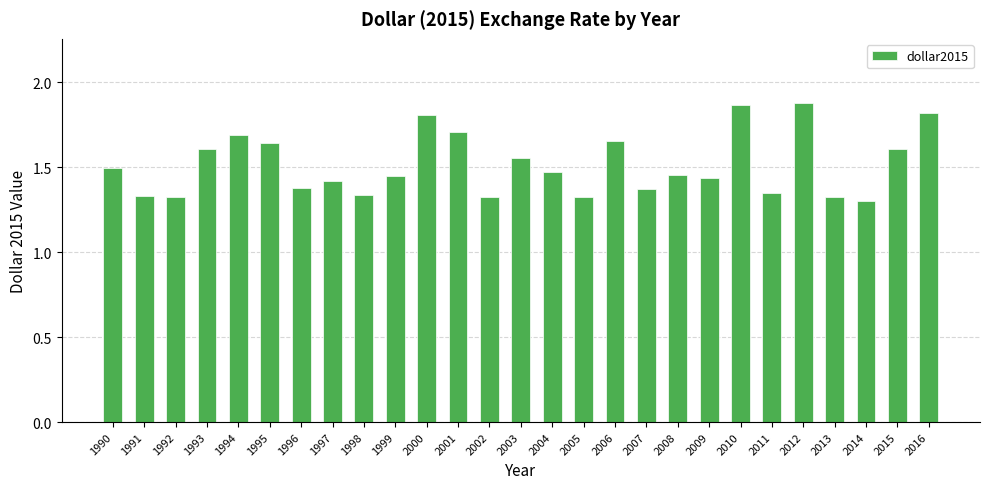

Between 1997 and 1992, which is larger?

1997